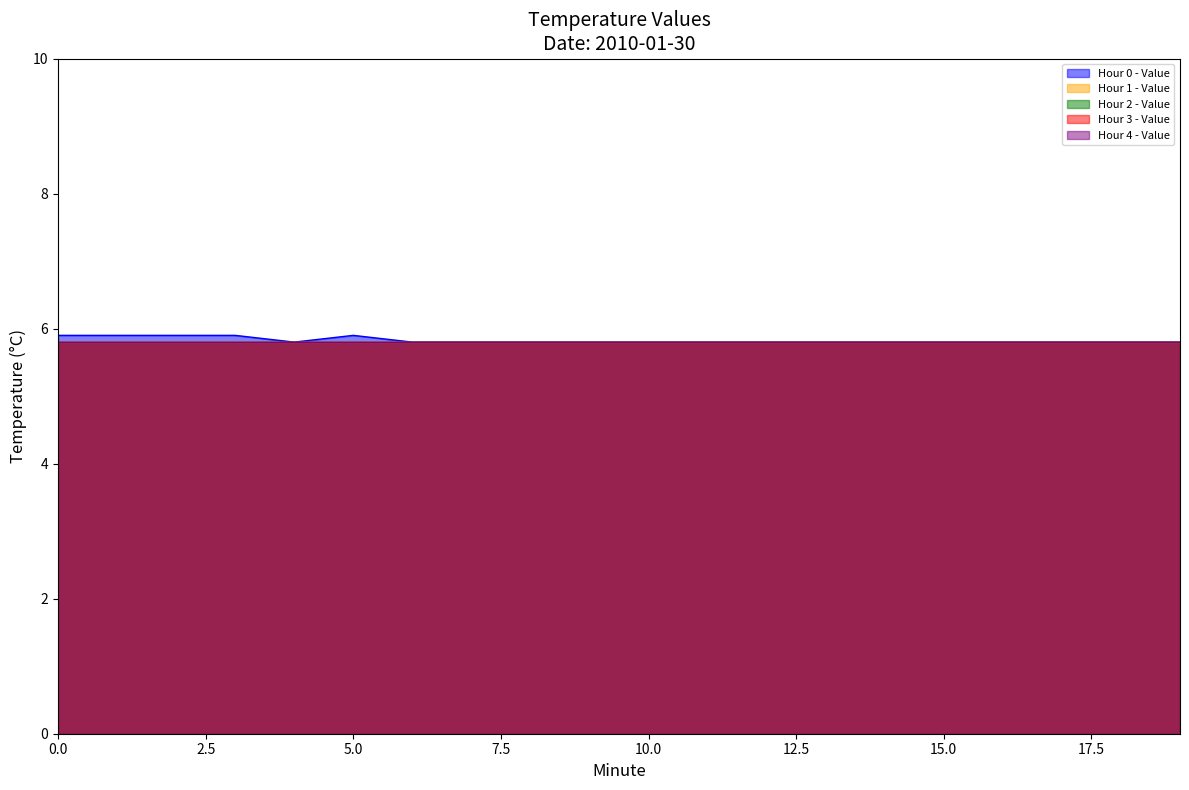

Does the chart display data point markers on the line(s)?

No